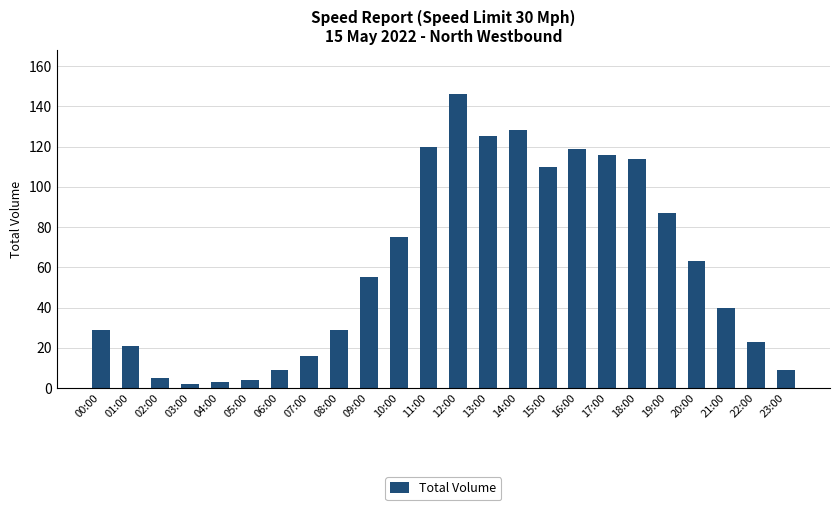

Reading left to right, list all the values displayed in this chart.

00:00=29	01:00=21	02:00=5	03:00=2	04:00=3	05:00=4	06:00=9	07:00=16	08:00=29	09:00=55	10:00=75	11:00=120	12:00=146	13:00=125	14:00=128	15:00=110	16:00=119	17:00=116	18:00=114	19:00=87	20:00=63	21:00=40	22:00=23	23:00=9